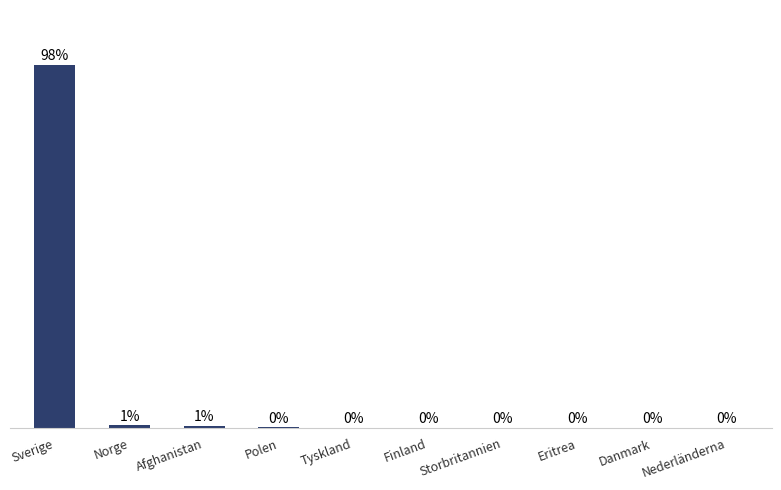

What position from the left is Danmark?

9